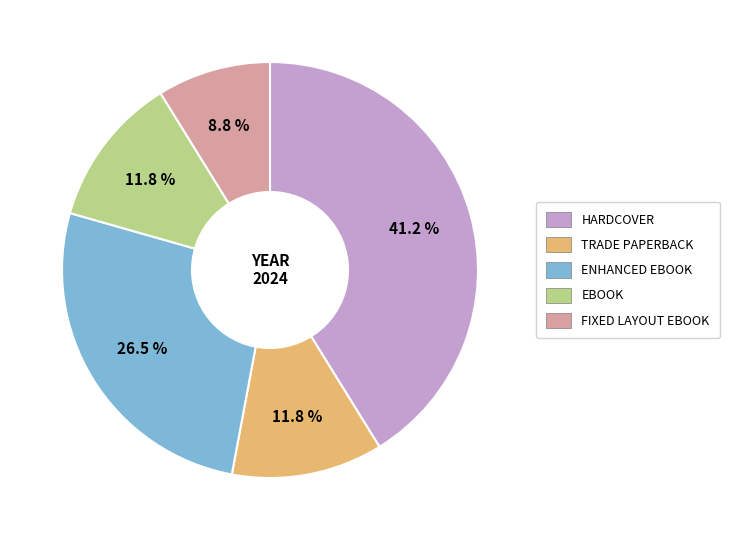

Is there any slice that represents more than half of the pie?

No